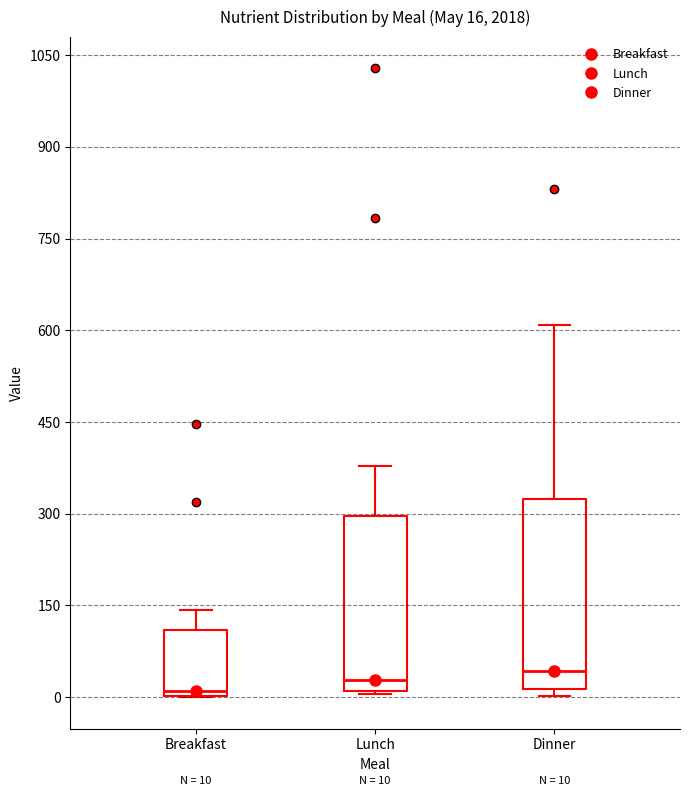

Comparing the boxes themselves (not the whiskers), which one is the tallest?

Dinner